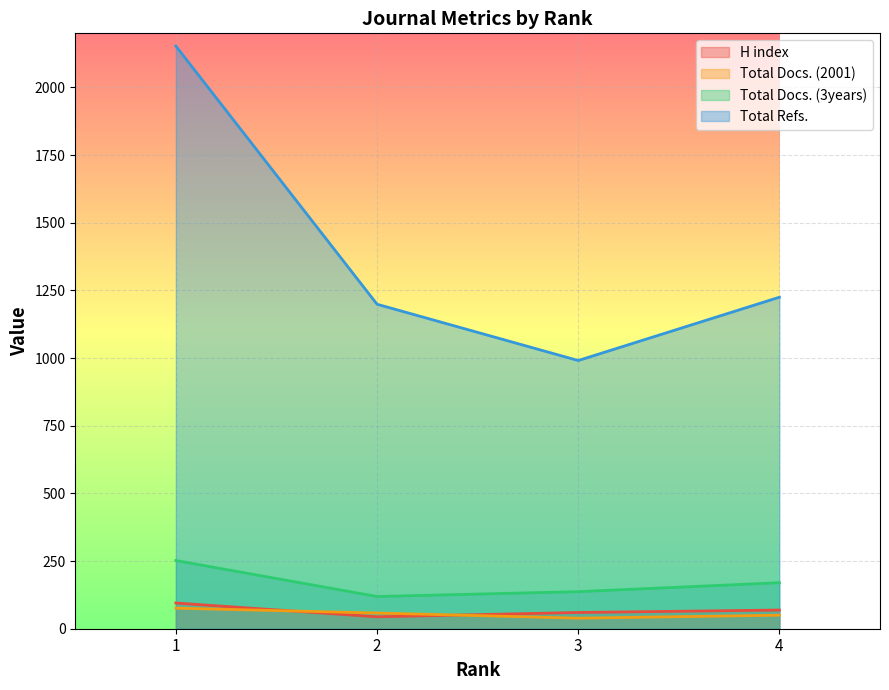

What is the difference between the second highest and minimum values in the H index series?

25